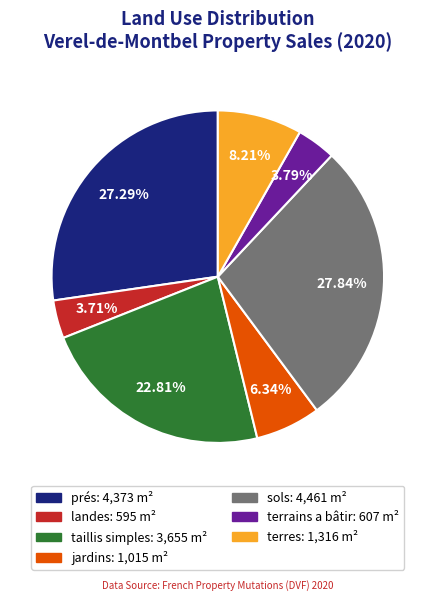

Do terrains a bâtir and taillis simples together represent more than half of the pie?

No